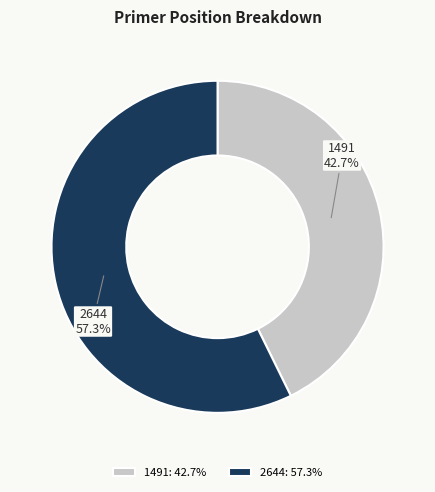

Approximately how many times larger is the value at 2644 compared to 1491?

1.3